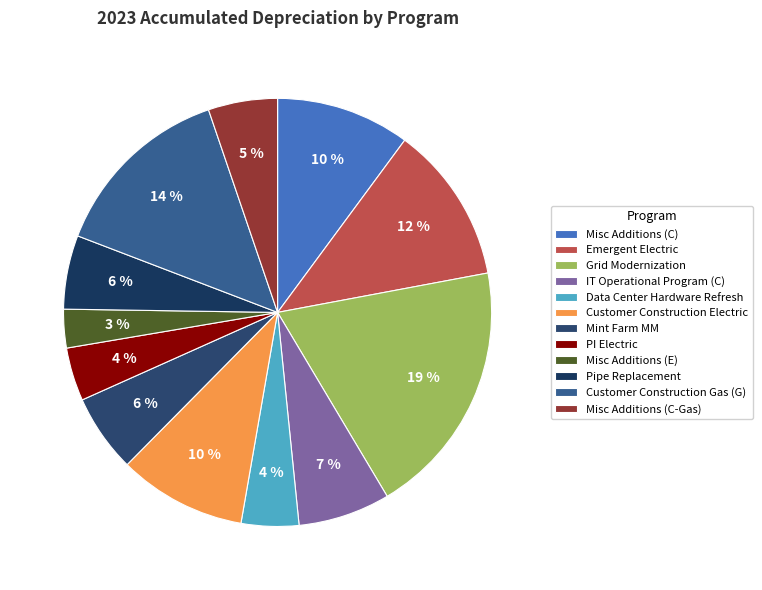

Is the sum of PI Electric and Data Center Hardware Refresh greater than half?

No